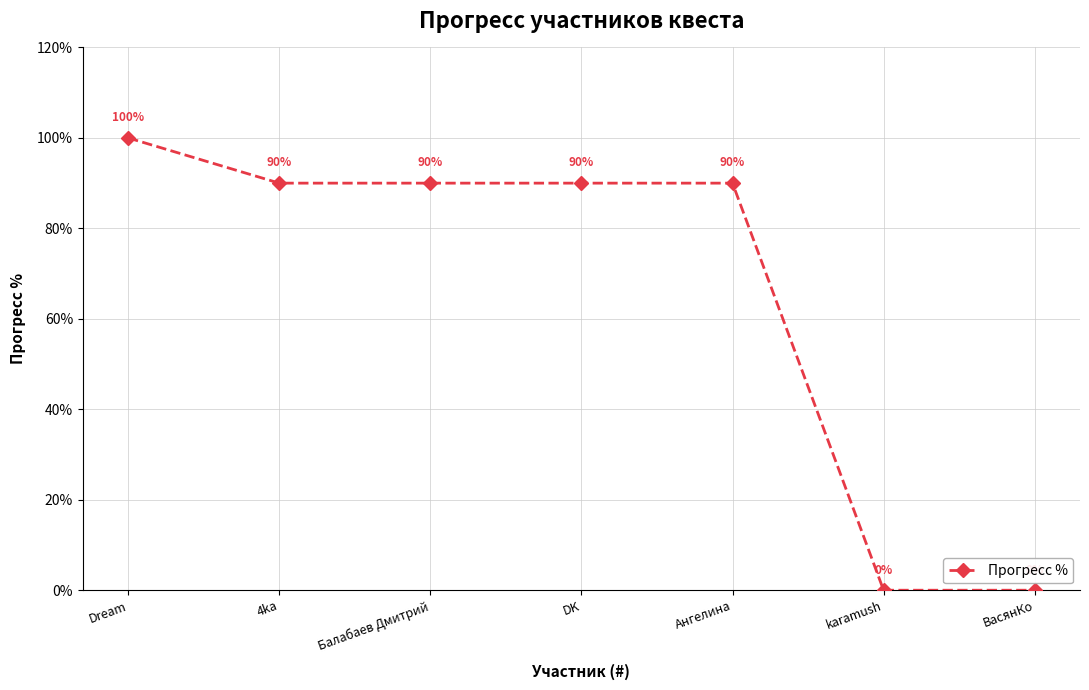

Count the values in the range 0 to 90.

6